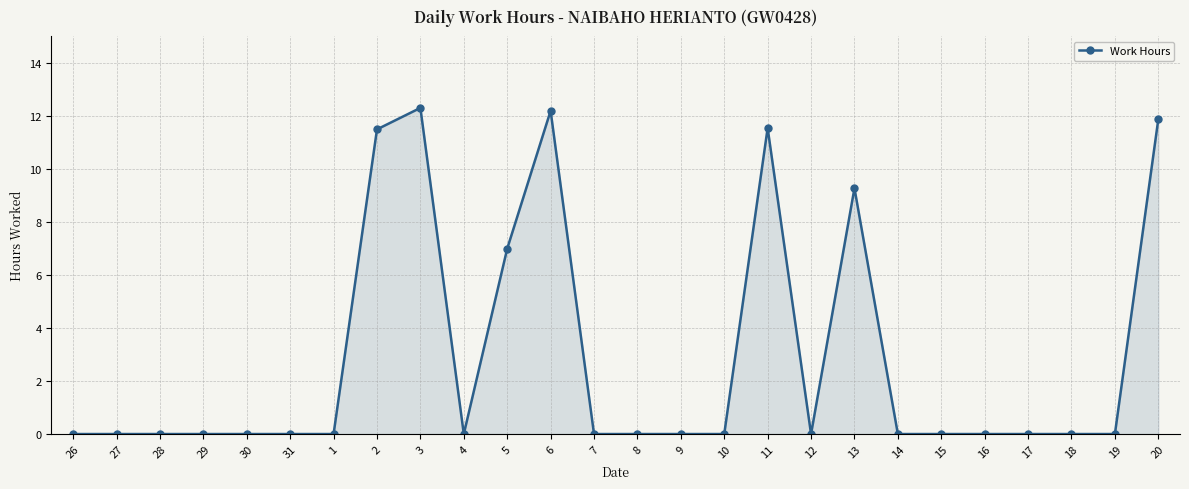

Between 6 and 13, which is larger?

6